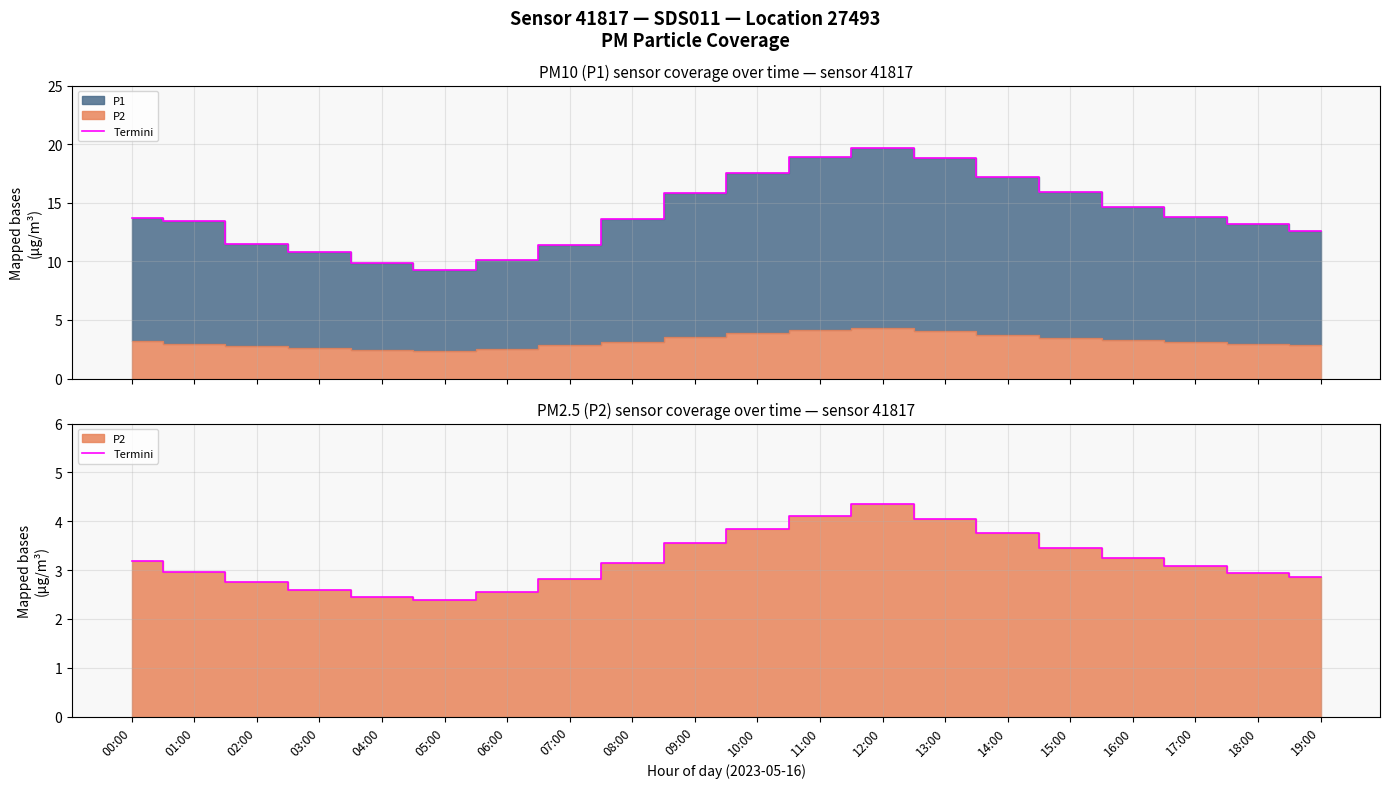

What is the label of the 4th point from the right?

16:00